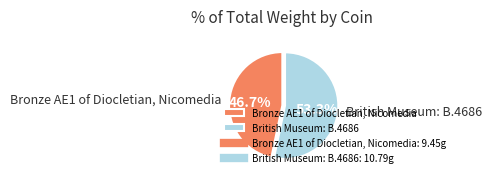

The Bronze AE1 of Diocletian, Nicomedia slice represents 41% of the pie. True or false?

False